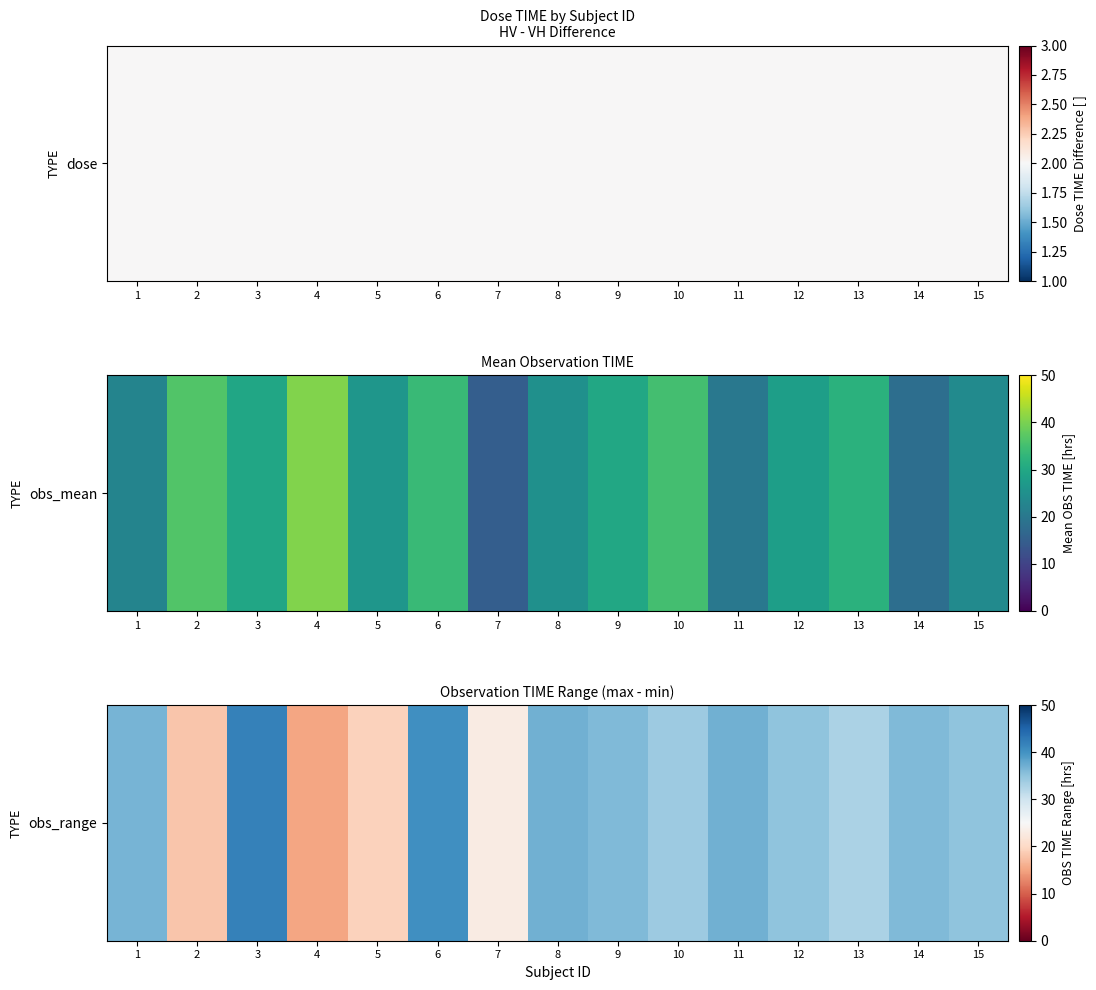

True or false: the data shows 52.0 at 1.

False